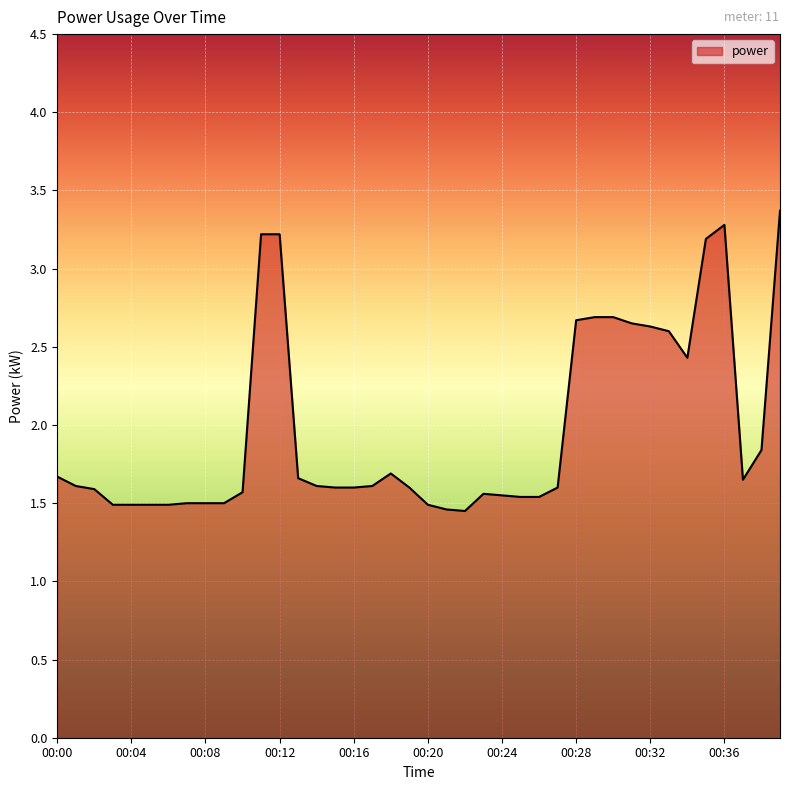

What is the greatest value displayed?

3.4